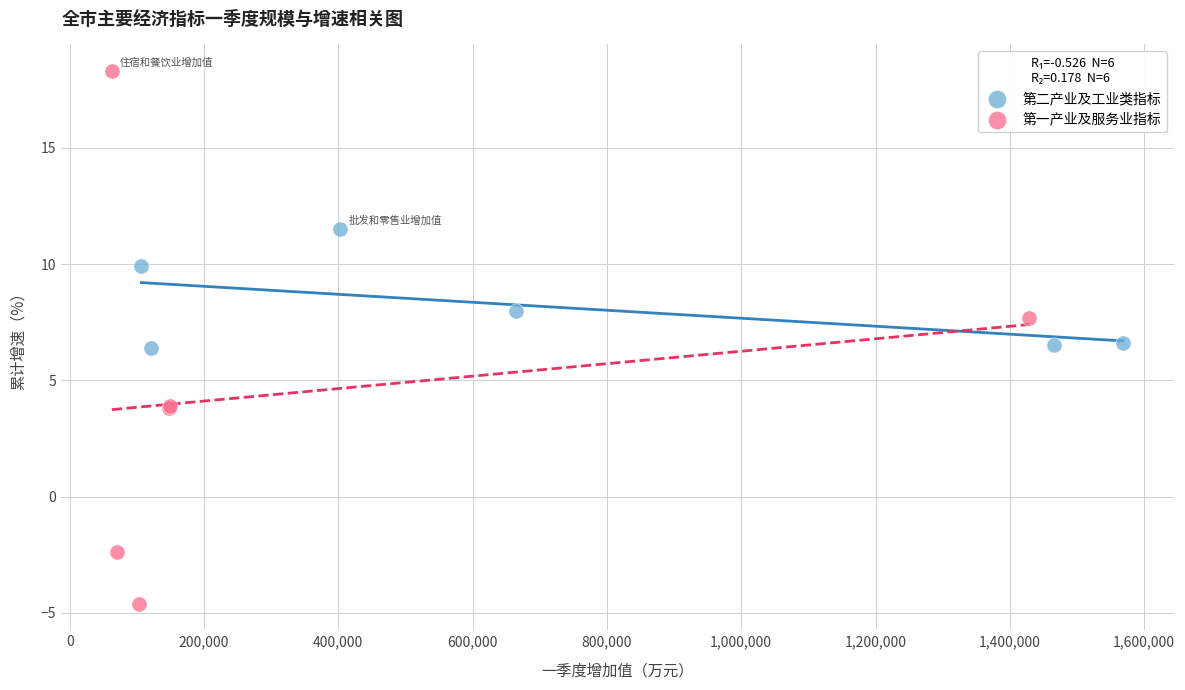

Which series reaches the minimum Y coordinate?

第一产业及服务业指标